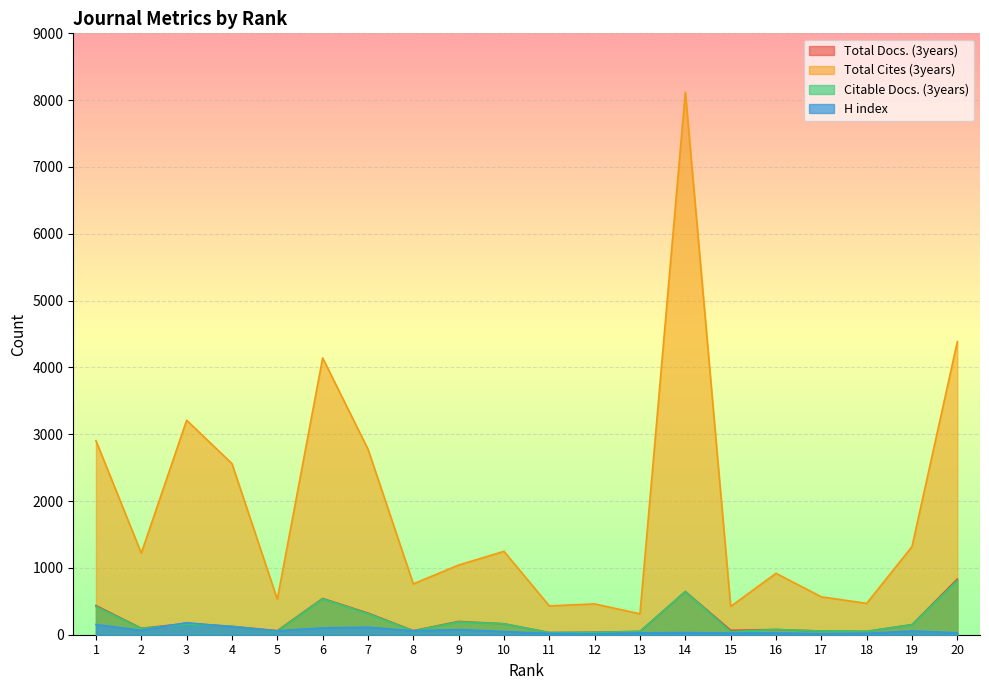

The value of Total Docs. (3years) at 7 is 324. True or false?

True